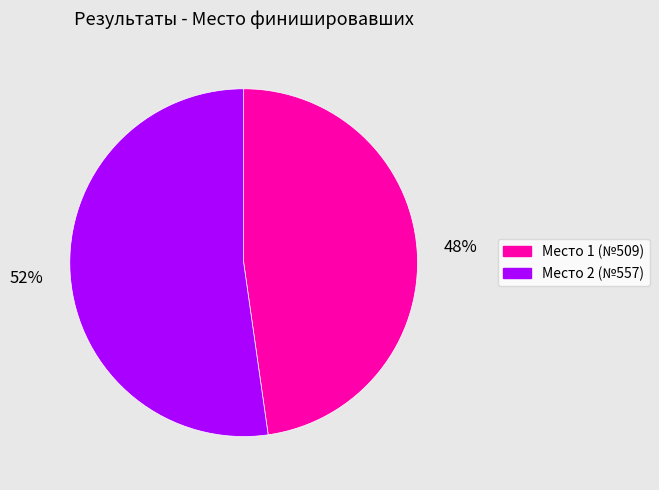

Is there a majority slice in this chart?

Yes